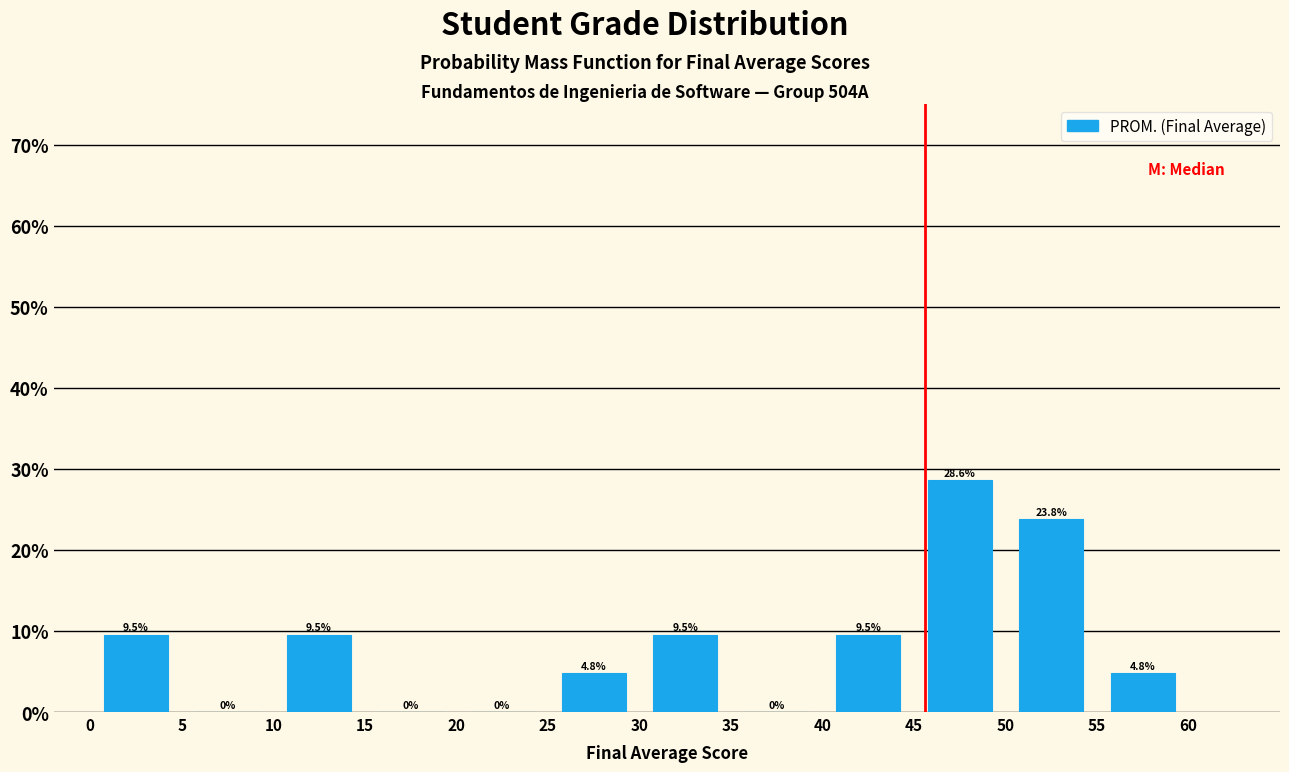

How tall is the bar that spans 25 to 30 on the x-axis?

4.8